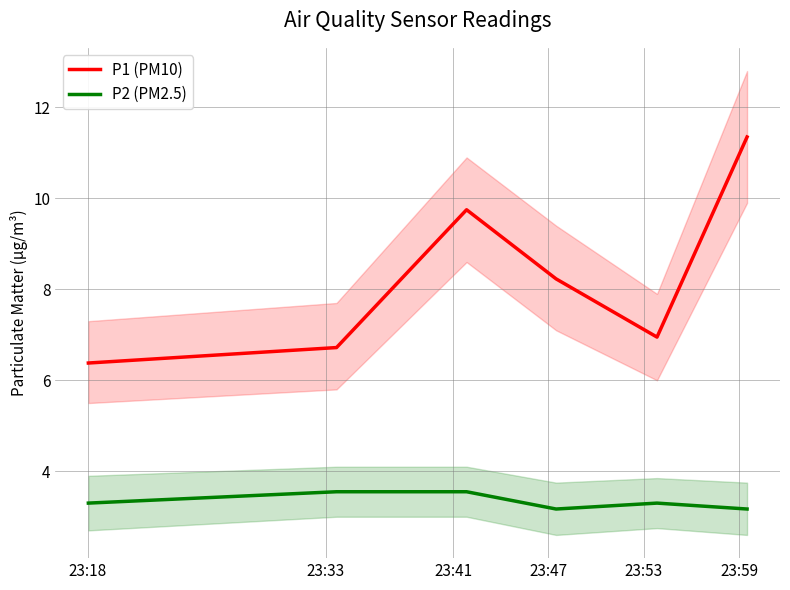

At how many categories does at least one series exceed 10?

1